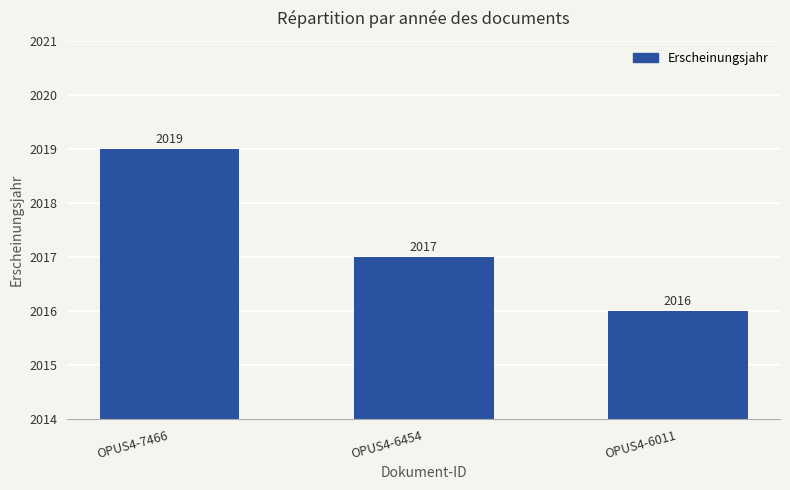

Read the value at OPUS4-6011.

2016